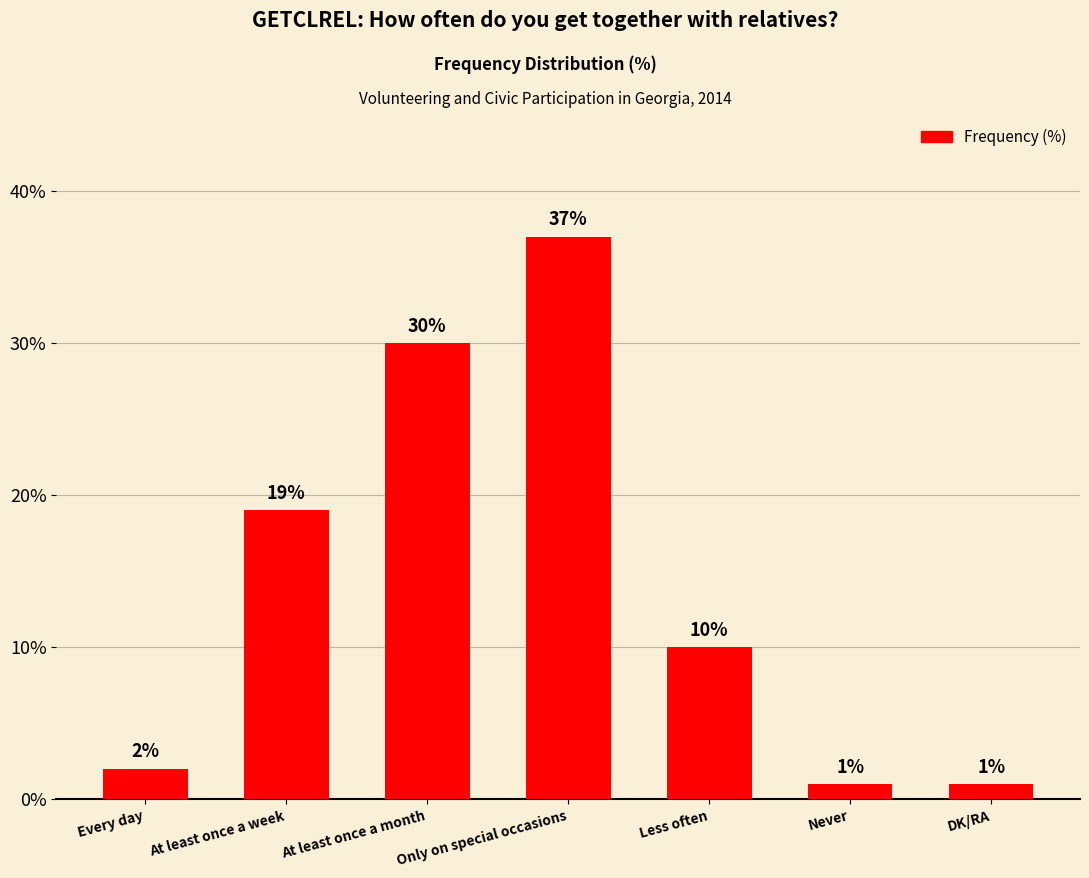

The chart shows a value of 1 at DK/RA. True or false?

True